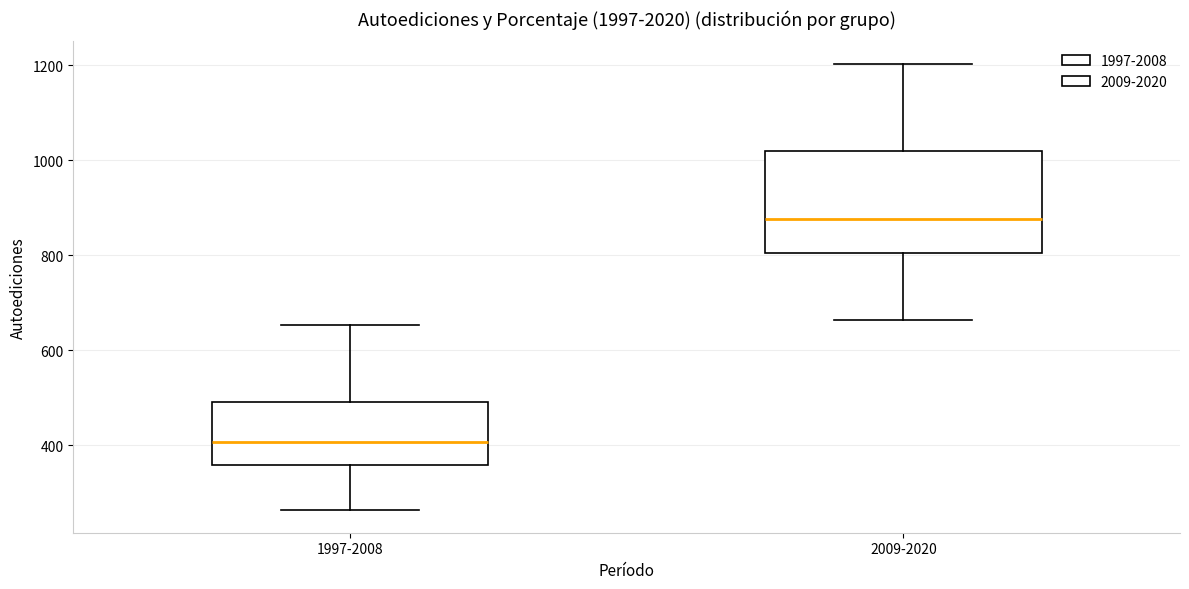

Which box has the lowest median line?

1997-2008